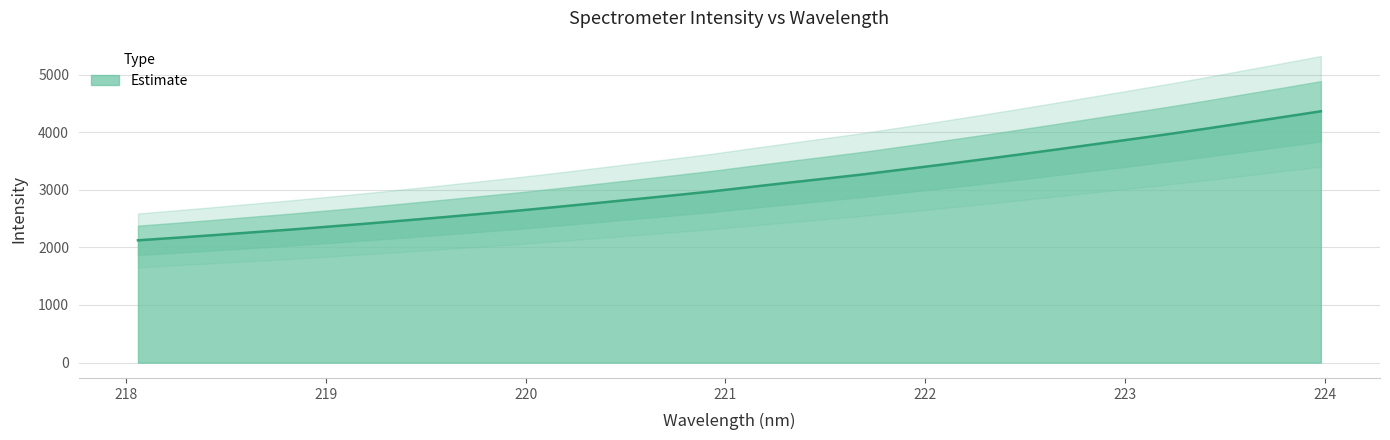

True or false: the data shows 2154.5 at 222.8355.

False